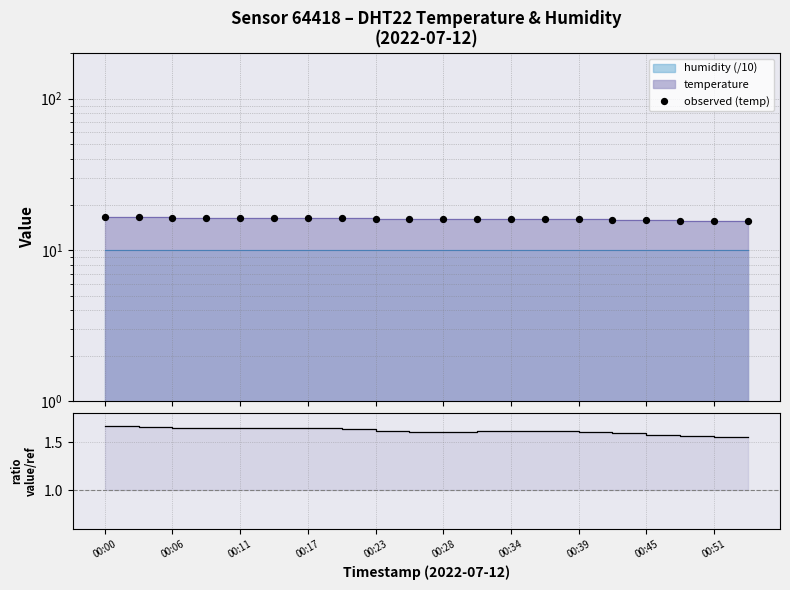

Approximately how many times larger is the value at 13 compared to 00:06?

1.0